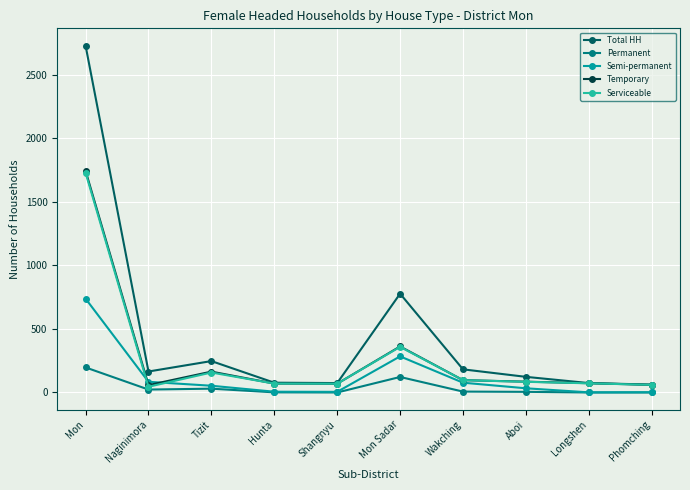

Which category has the highest value in the Semi-permanent series?

Mon